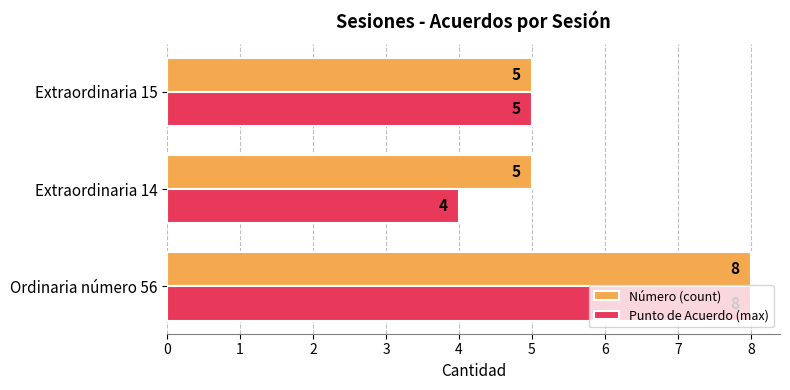

What is the total value across all series at Extraordinaria 14?

9